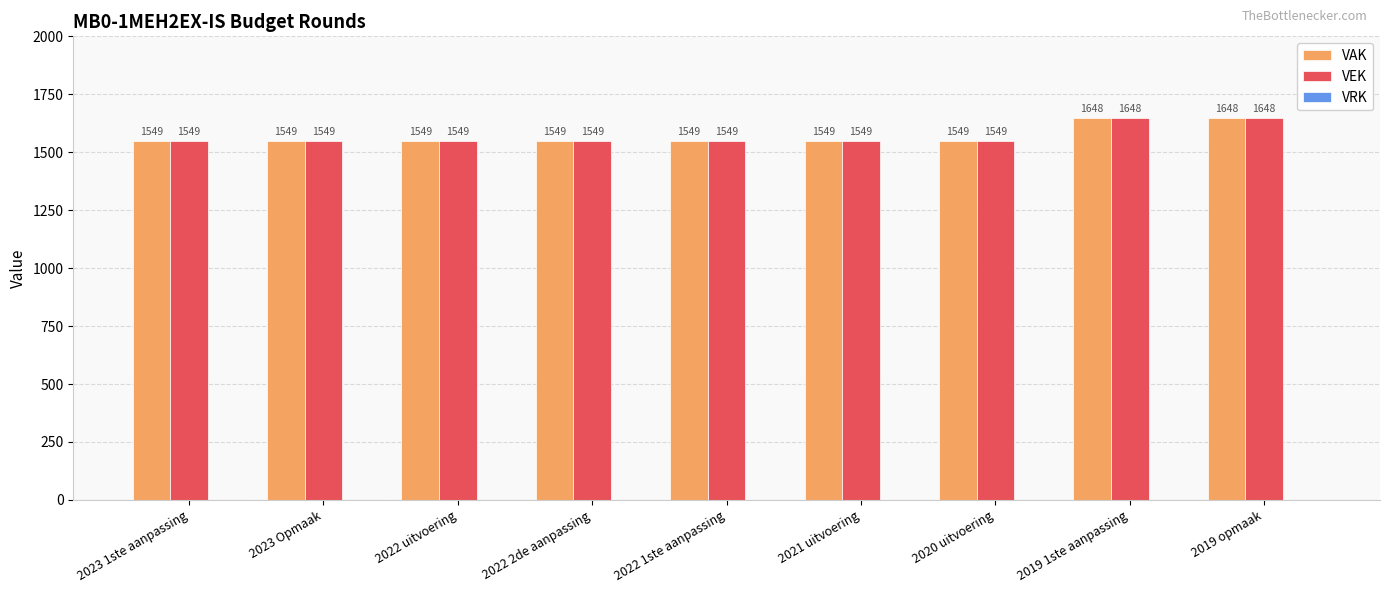

What is the minimum value for VAK?

1549